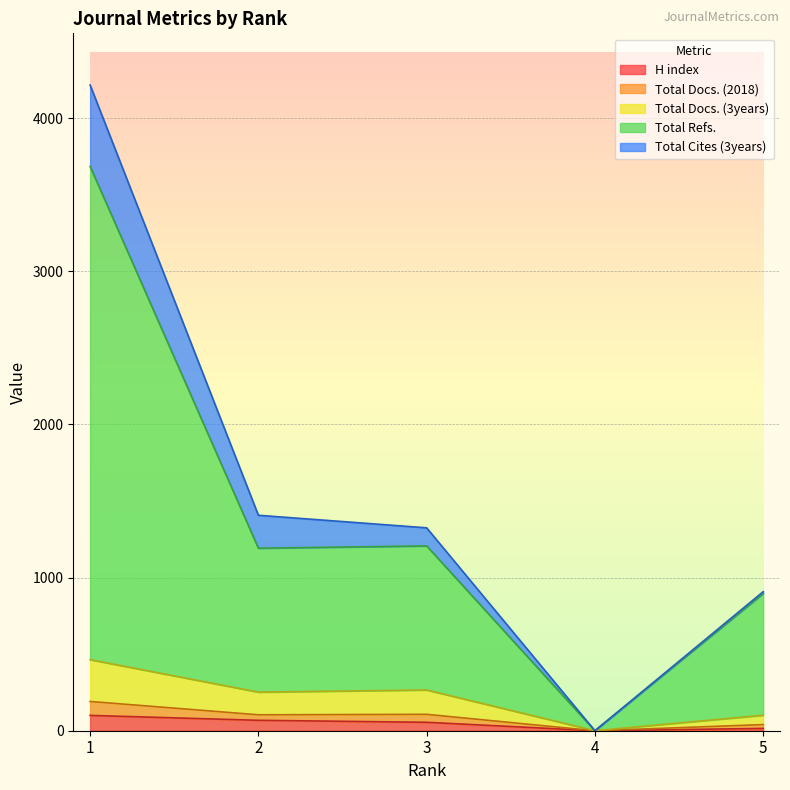

How many H index values are between 15 and 68?

3